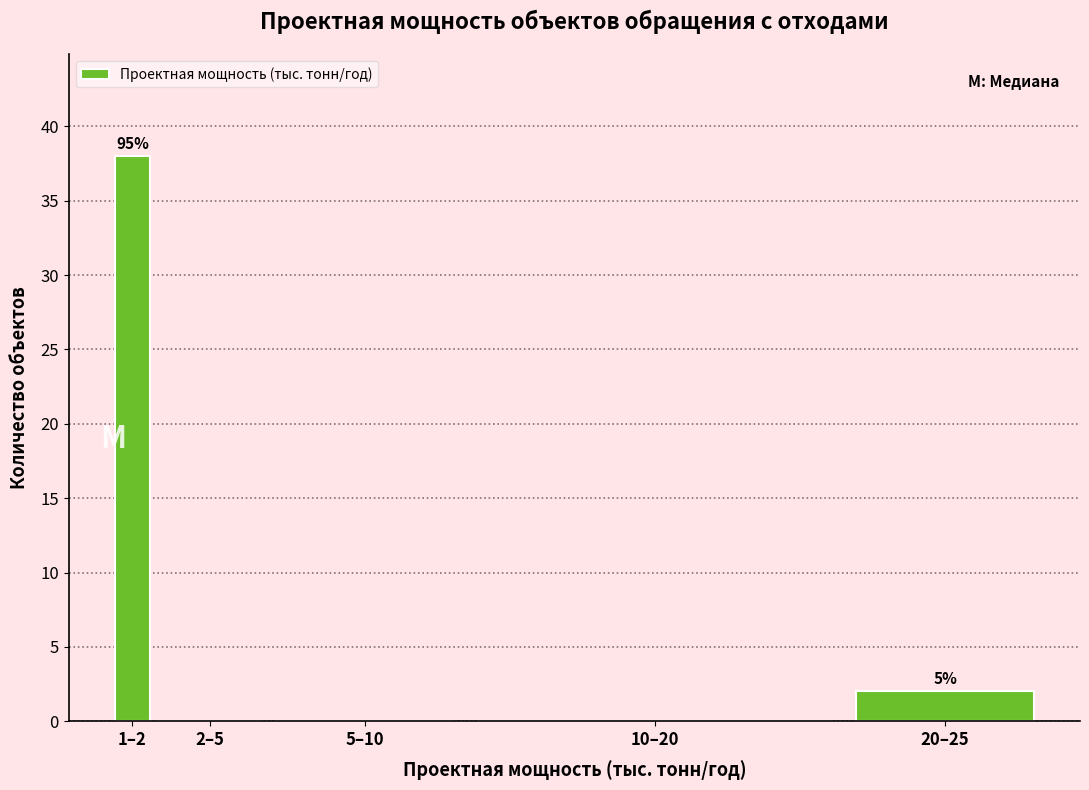

Reading right to left, what are all the values shown in this chart?

20–25=2	10–20=0	5–10=0	2–5=0	1–2=38